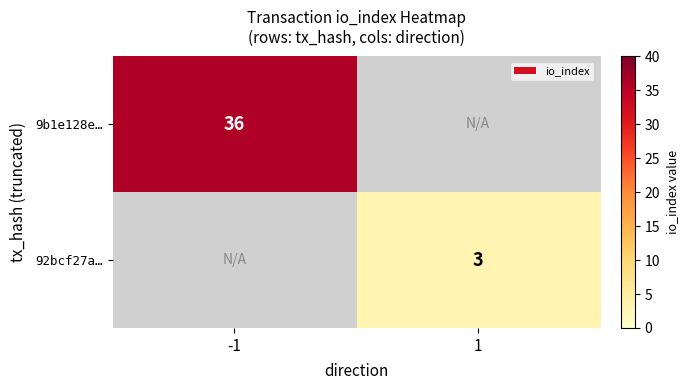

The 92bcf27a… series shows 4 at 1. True or false?

False